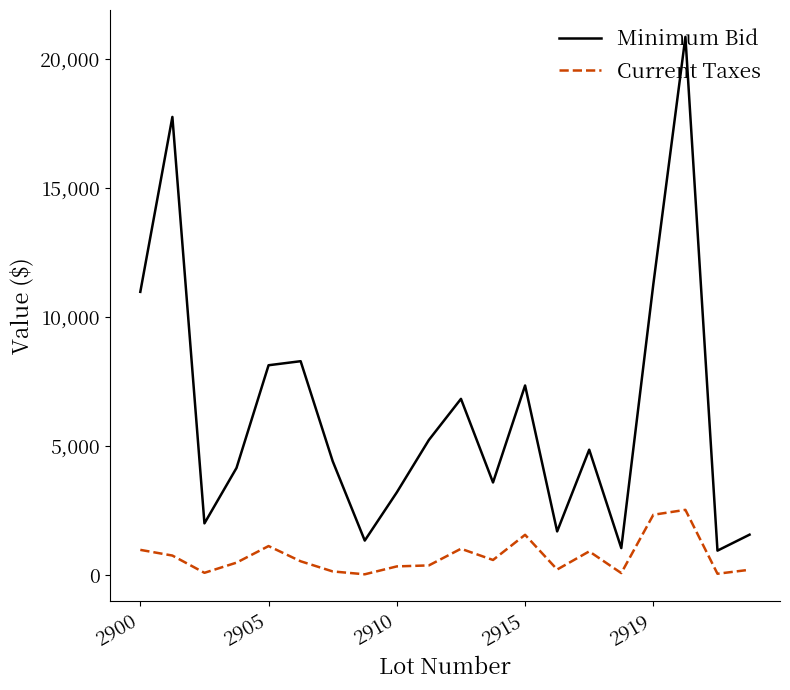

List the series in order of their peak value, highest first.

Minimum Bid, Current Taxes